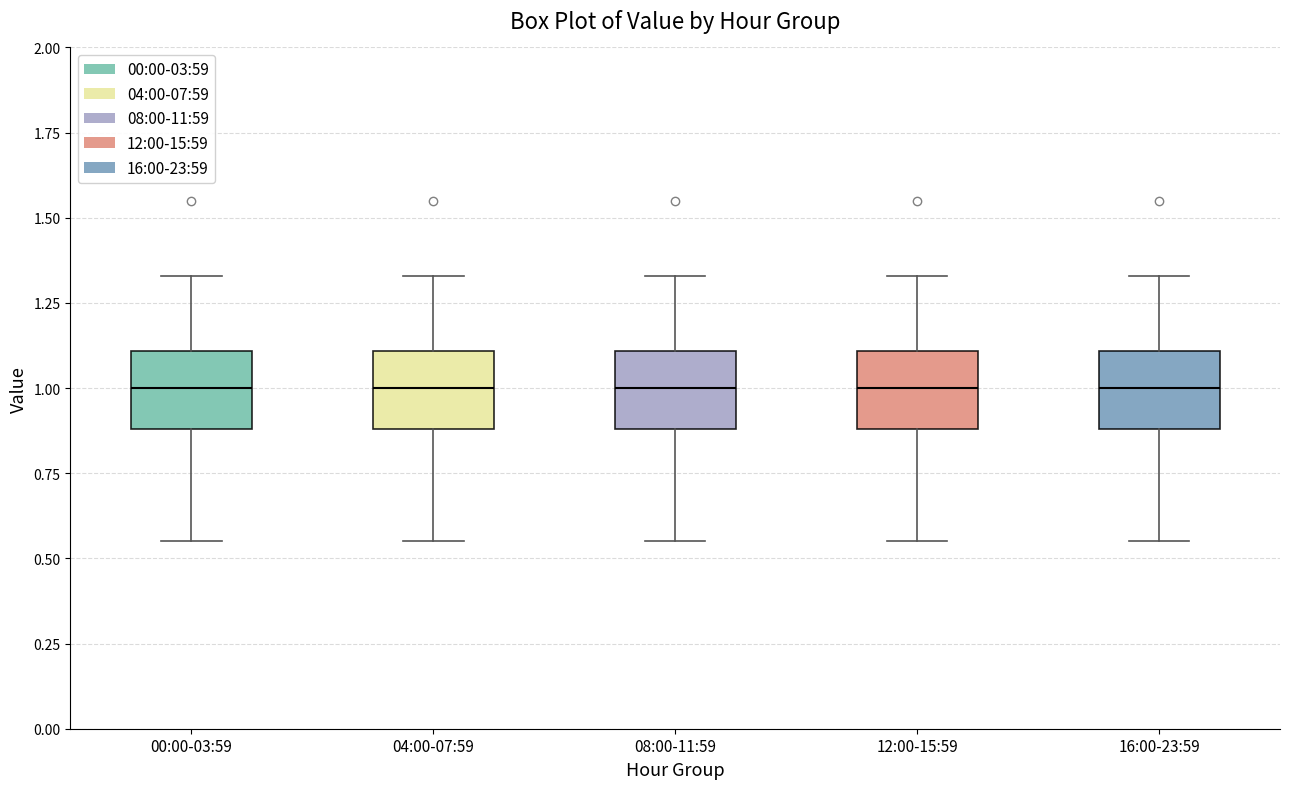

Reading left to right, read every box against the y-axis: the position of its median line, the range the box covers, and the ends of its whiskers. The values are not printed on the chart, so give them approximately, as read against the axis.

00:00-03:59: median 1.00, box 0.90 to 1.10, whiskers 0.55 to 1.35
04:00-07:59: median 1.00, box 0.90 to 1.10, whiskers 0.55 to 1.35
08:00-11:59: median 1.00, box 0.90 to 1.10, whiskers 0.55 to 1.35
12:00-15:59: median 1.00, box 0.90 to 1.10, whiskers 0.55 to 1.35
16:00-23:59: median 1.00, box 0.90 to 1.10, whiskers 0.55 to 1.35